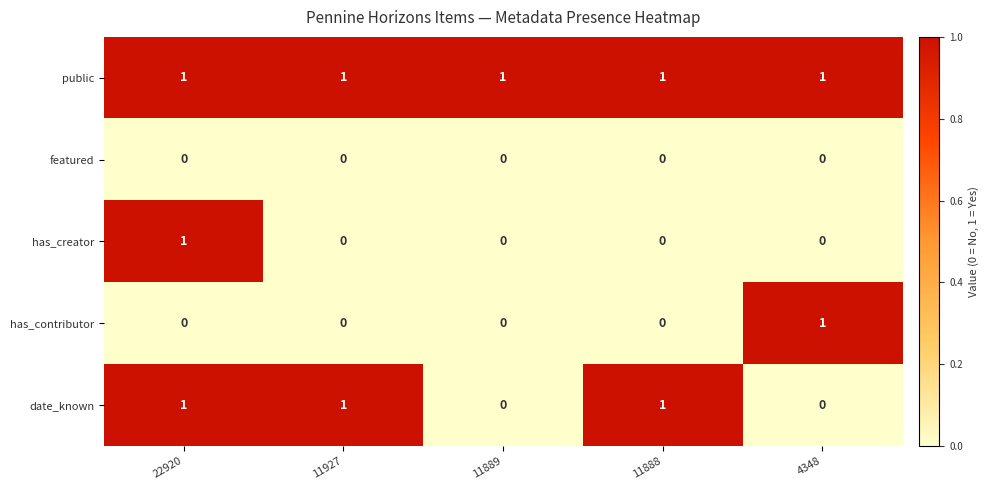

Reading left to right, what are all the values shown in this chart?

public: 22920=1	11927=1	11889=1	11888=1	4348=1
featured: 22920=0	11927=0	11889=0	11888=0	4348=0
has_creator: 22920=1	11927=0	11889=0	11888=0	4348=0
has_contributor: 22920=0	11927=0	11889=0	11888=0	4348=1
date_known: 22920=1	11927=1	11889=0	11888=1	4348=0